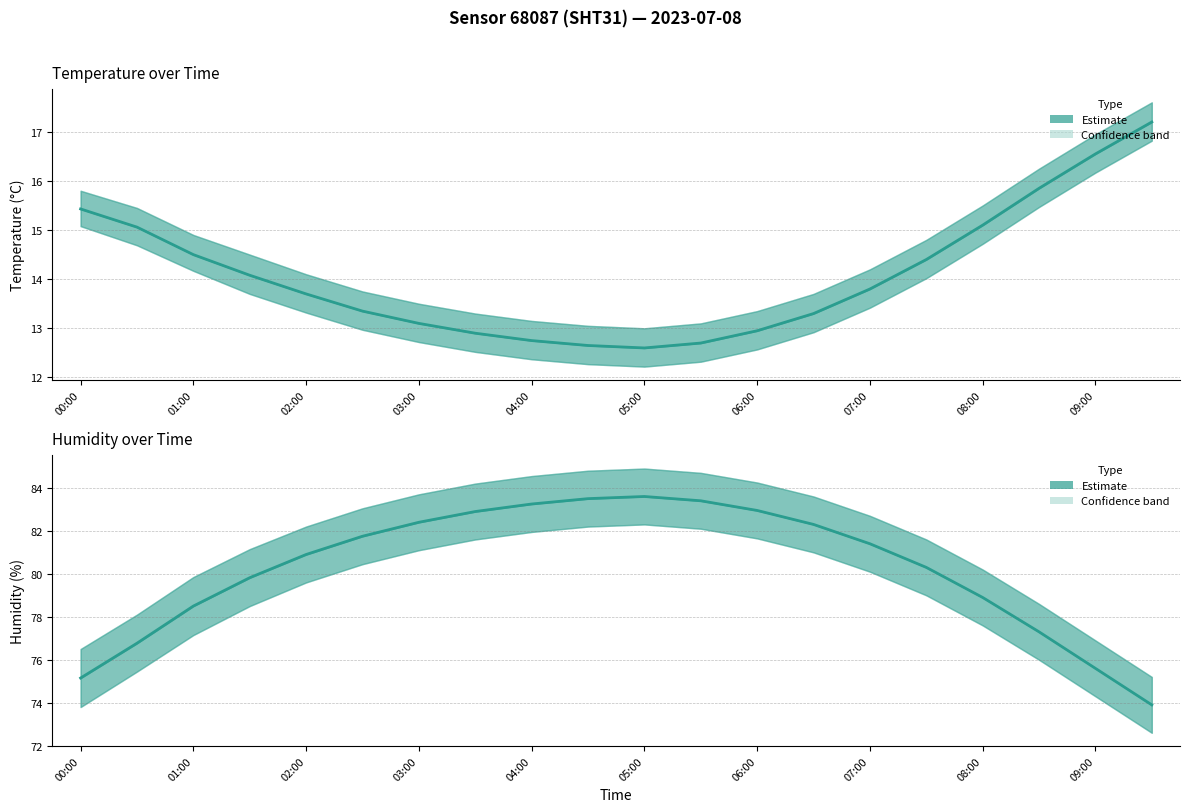

What is the minimum value shown in the chart?

12.6